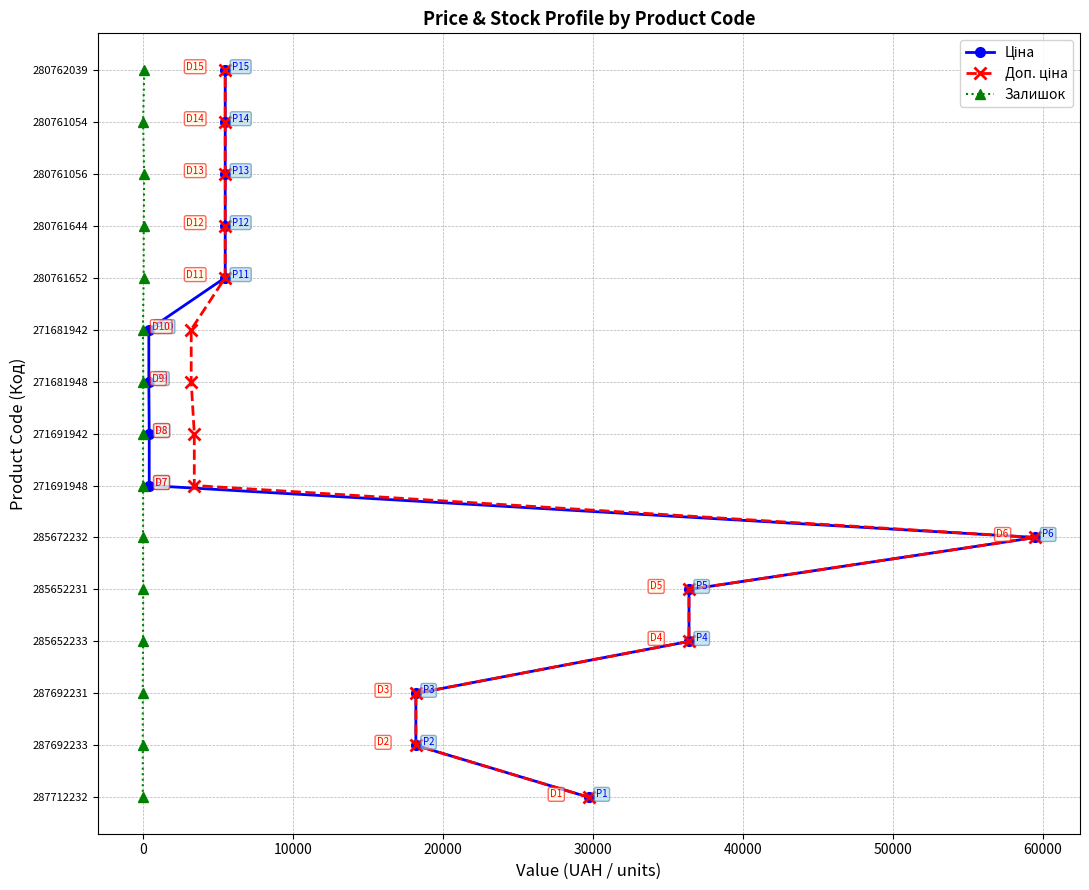

How many values in Залишок are above zero?

14